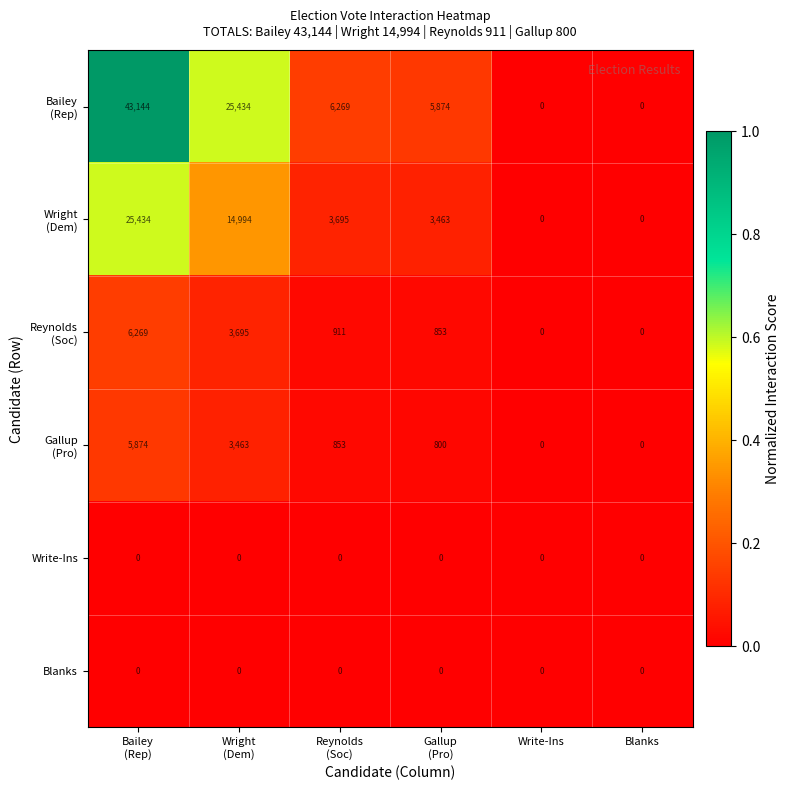

Which category has the lowest value across all series?

Write-Ins